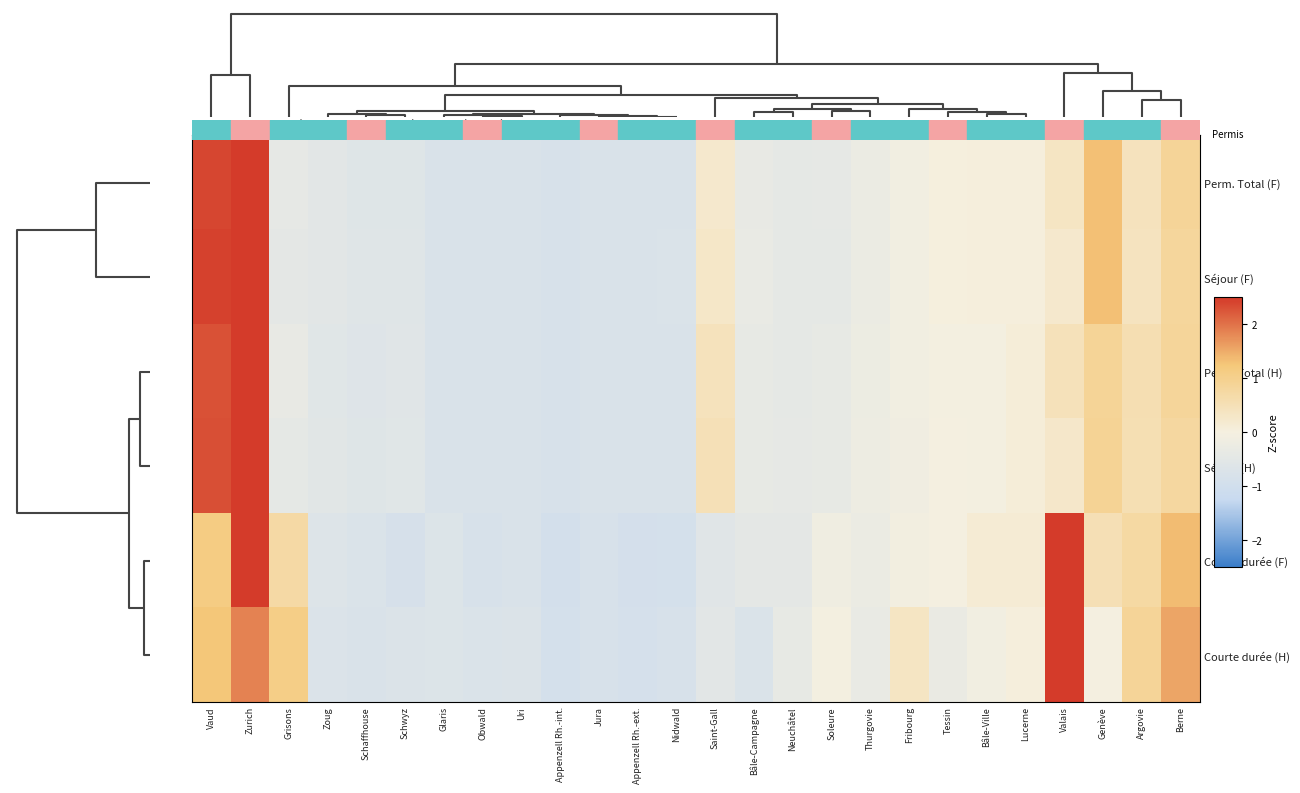

Rank the series by their maximum value, from lowest to highest.

Courte durée (F), Courte durée (H), Perm. Total (F), Séjour (F), Perm. Total (H), Séjour (H)